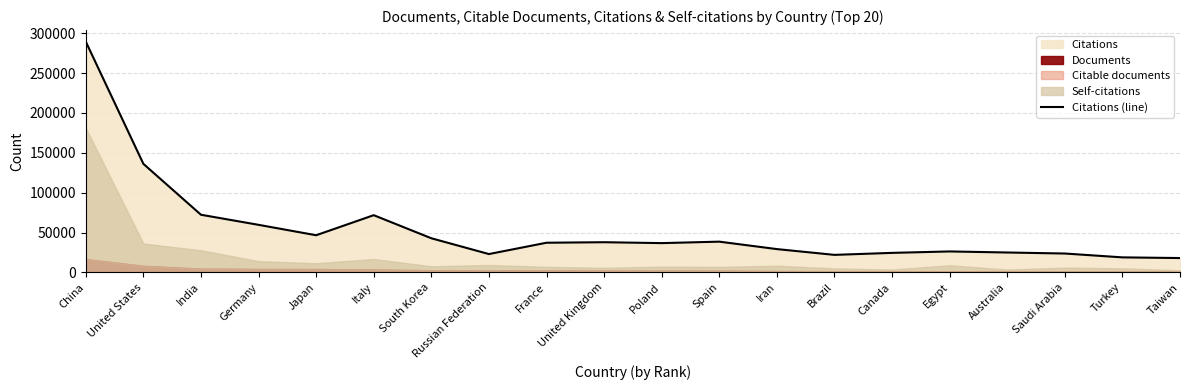

How many interior local valleys (lower than both neighbors) does the data have?

4